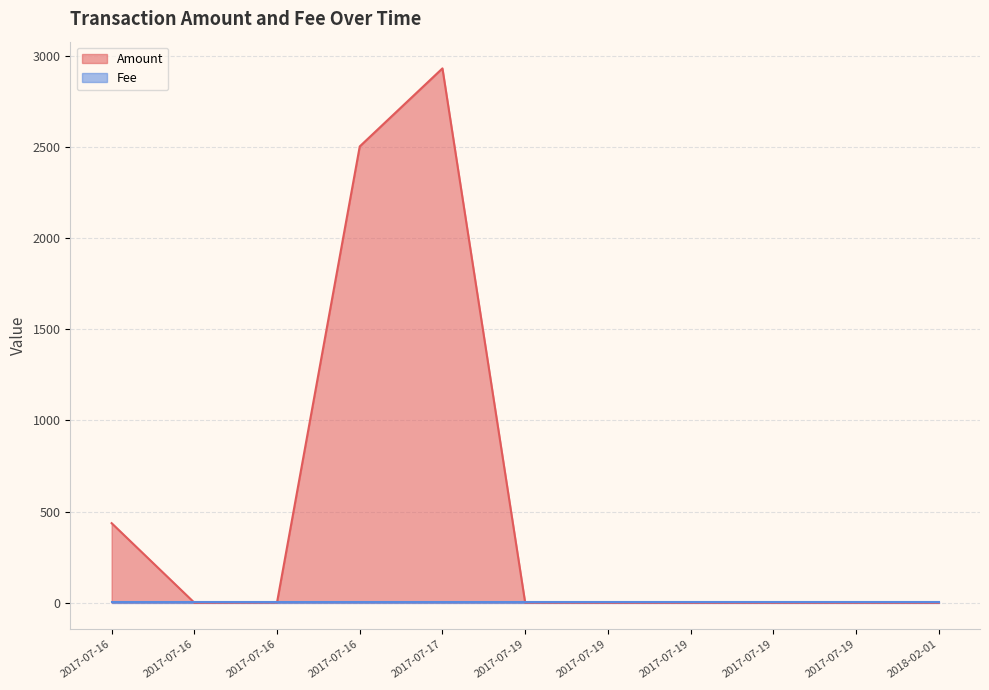

What position from the right is 2017-07-16 13:52:50?

2